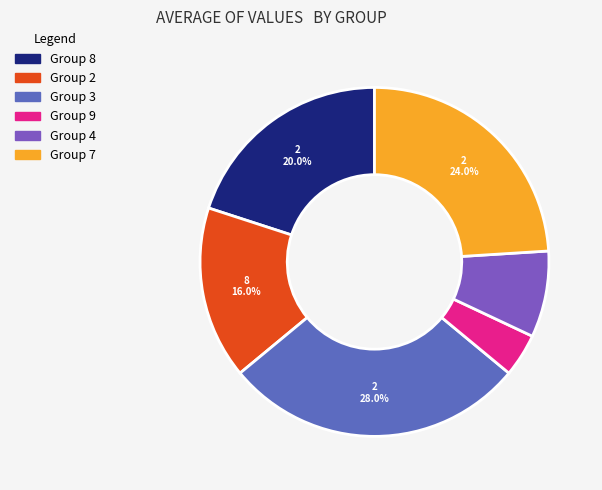

Count the number of slices in the pie.

6